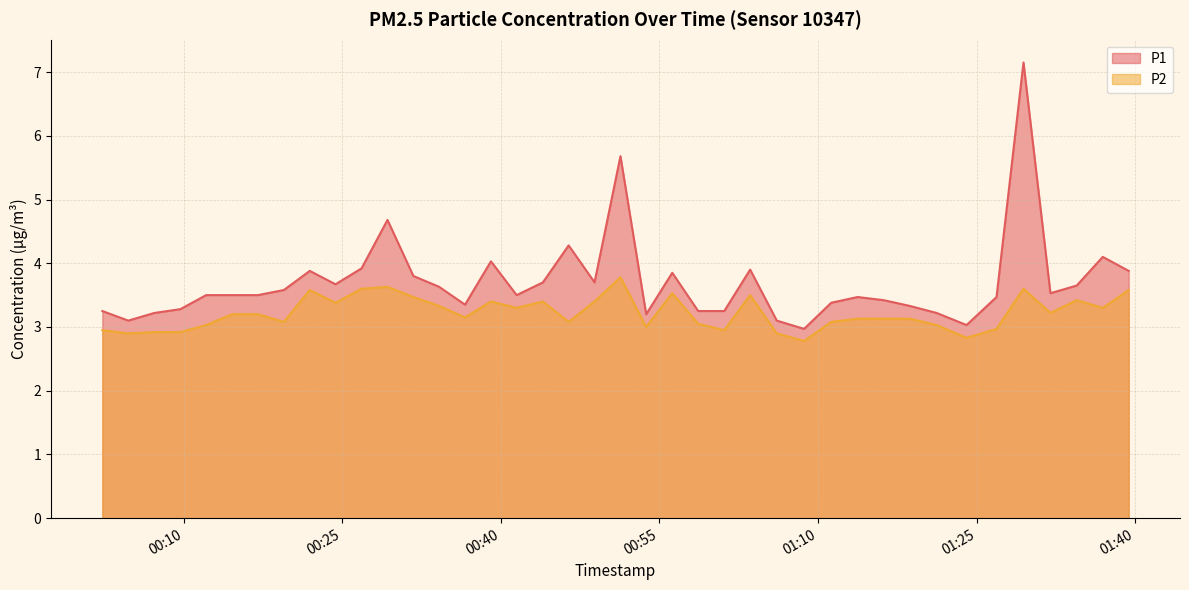

What is the minimum value for P2?

2.8